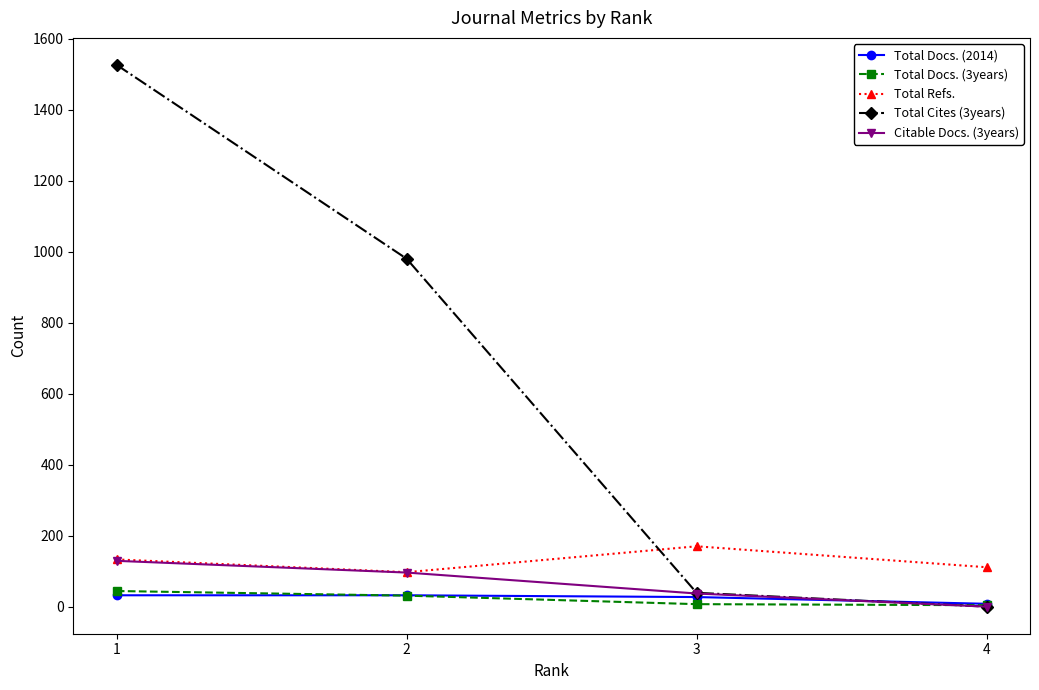

What is the maximum value shown in the chart?

1526